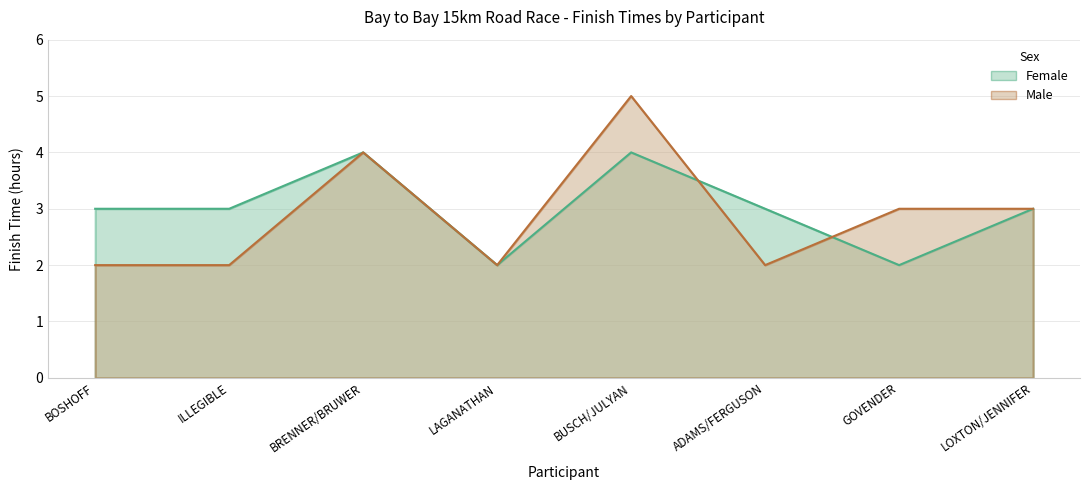

At which category is the sum across all series the highest?

BUSCH/JULYAN